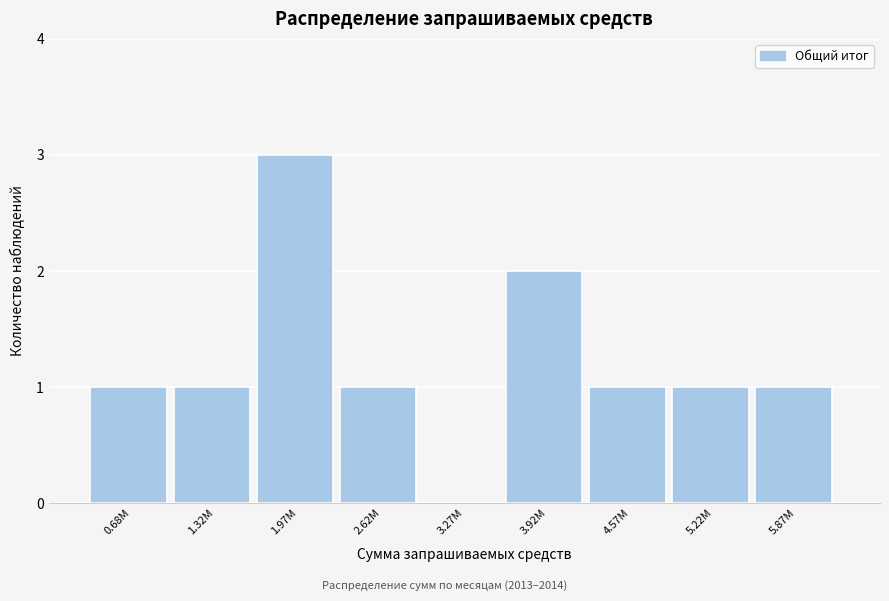

Reading left to right, extract all data points from this chart.

0.68M=1	1.32M=1	1.97M=3	2.62M=1	3.27M=0	3.92M=2	4.57M=1	5.22M=1	5.87M=1